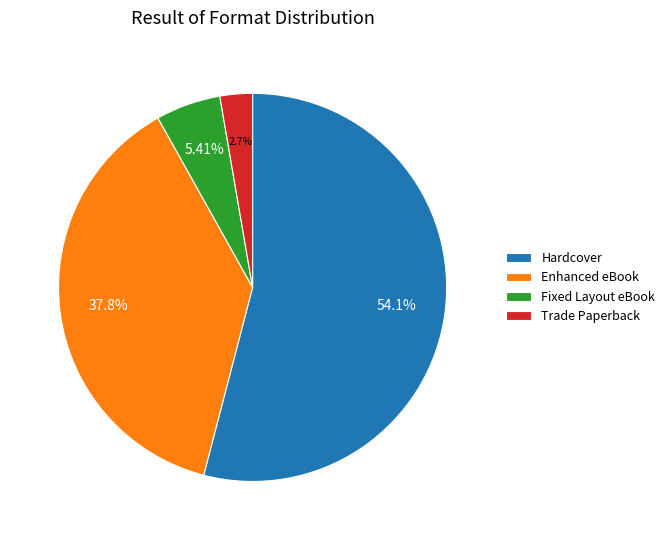

Is Hardcover the majority of the pie?

Yes